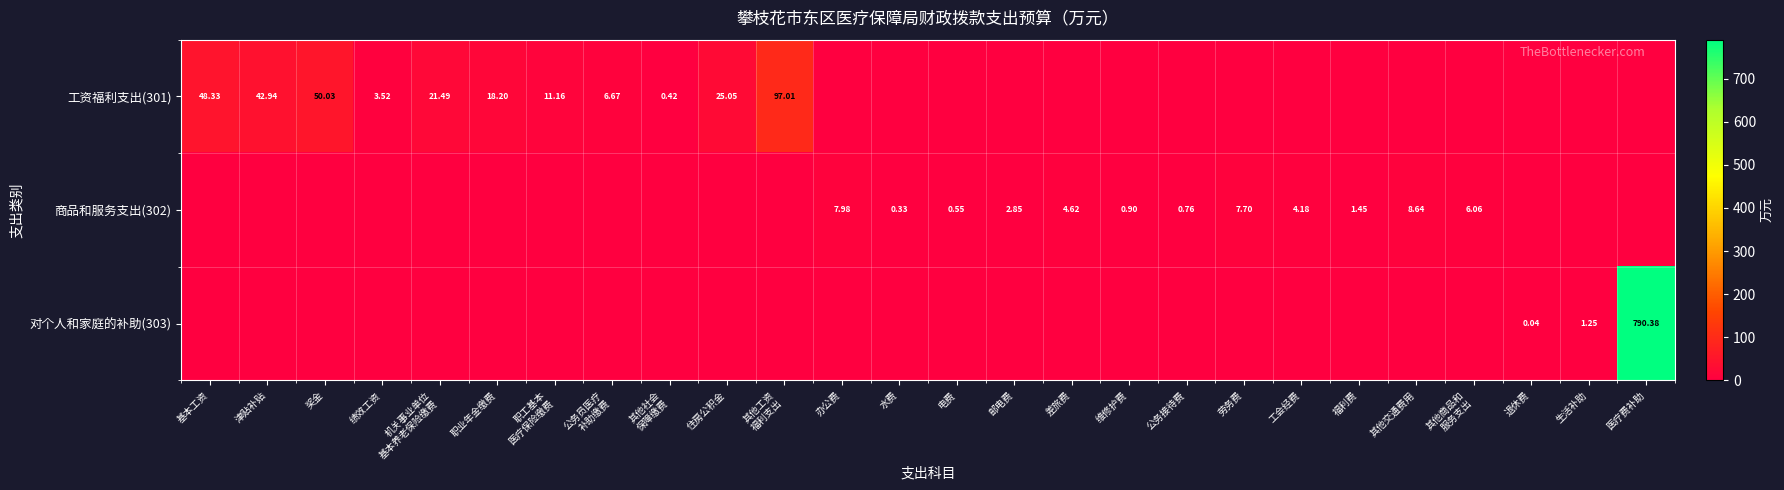

Which series has the largest range (max minus min)?

对个人和家庭的补助(303)